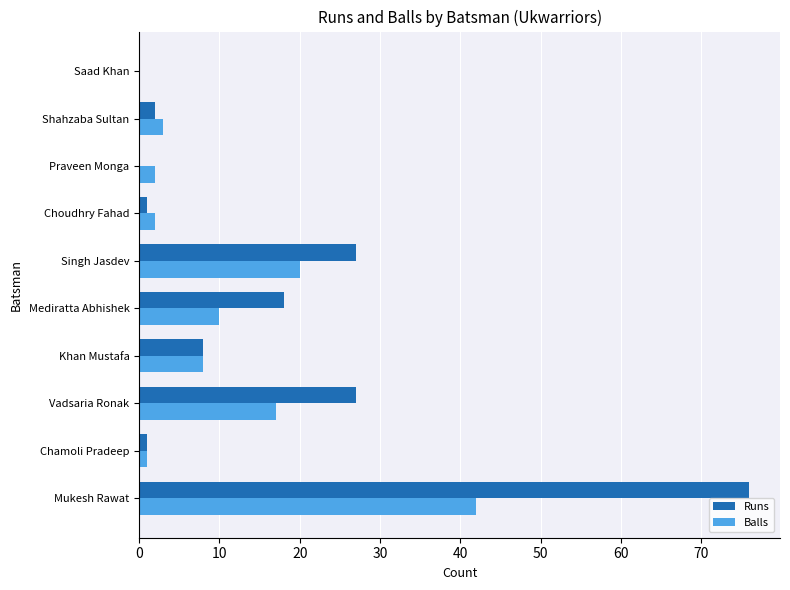

What is the highest value of the Runs series?

76